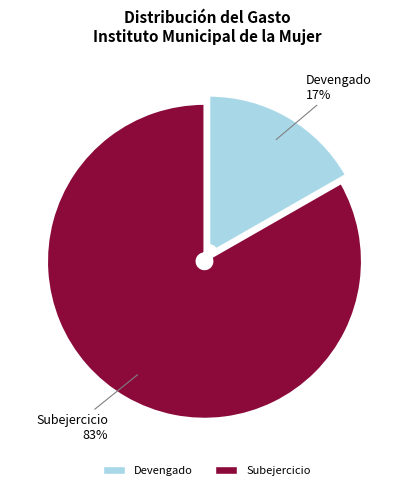

To the nearest percent, what percentage of the pie is Subejercicio?

83%